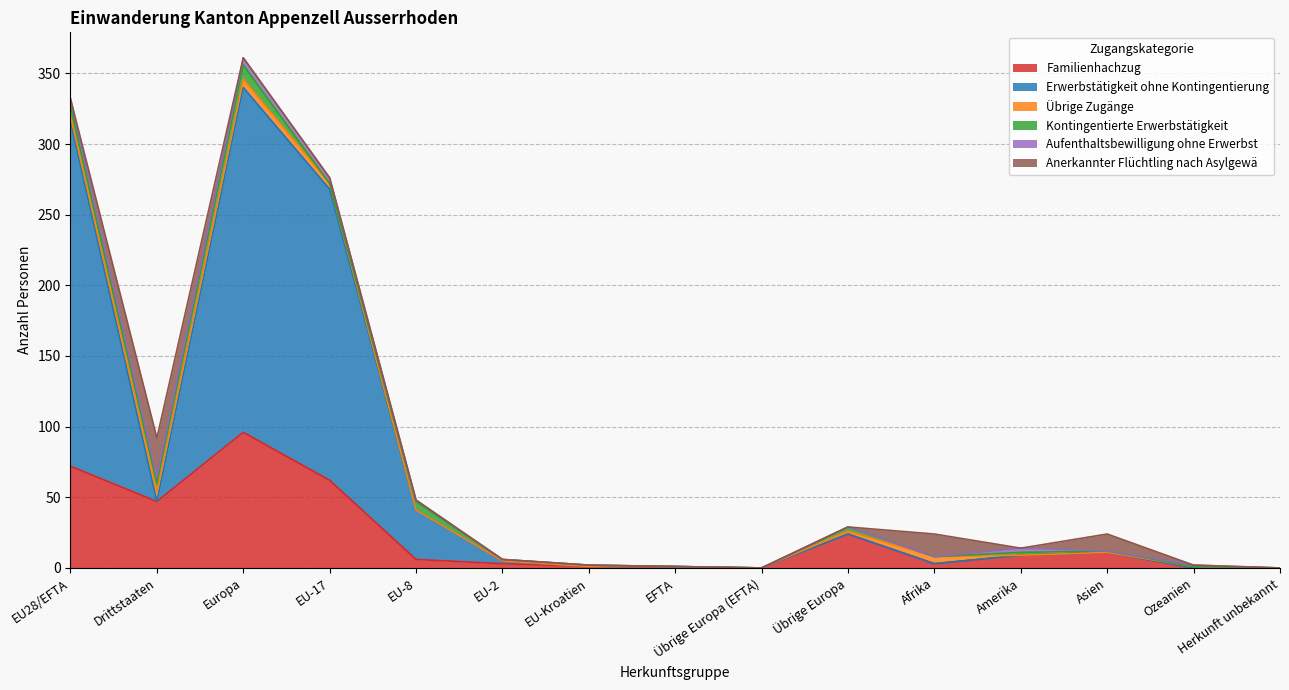

True or false: Familienhachzug has a value of 1 at EU-Kroatien.

True